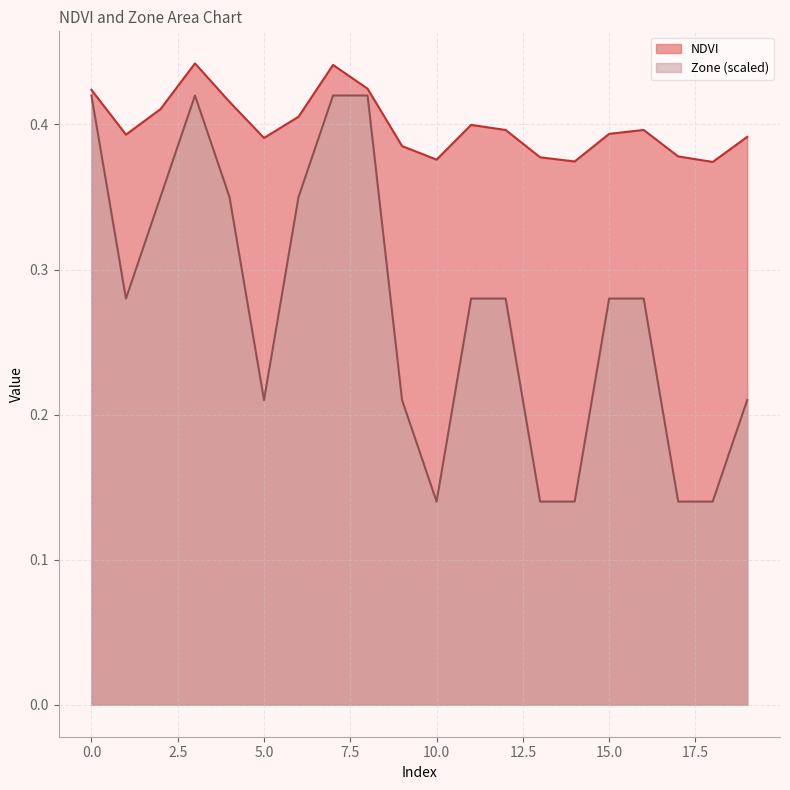

List the series in order of their peak value, lowest first.

Zone (scaled), NDVI